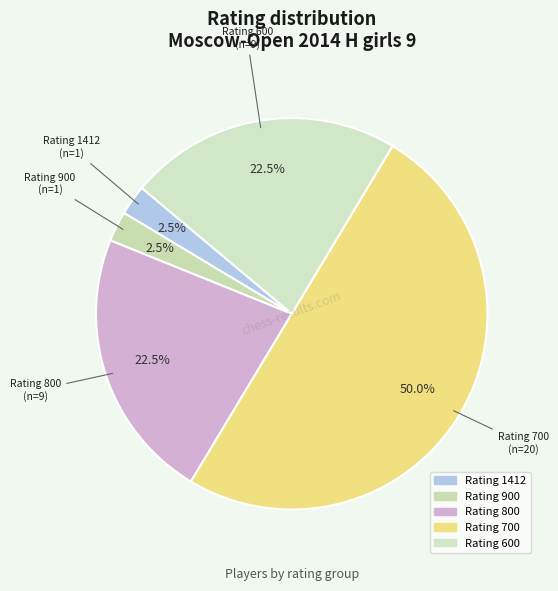

How many segments does this pie chart have?

5